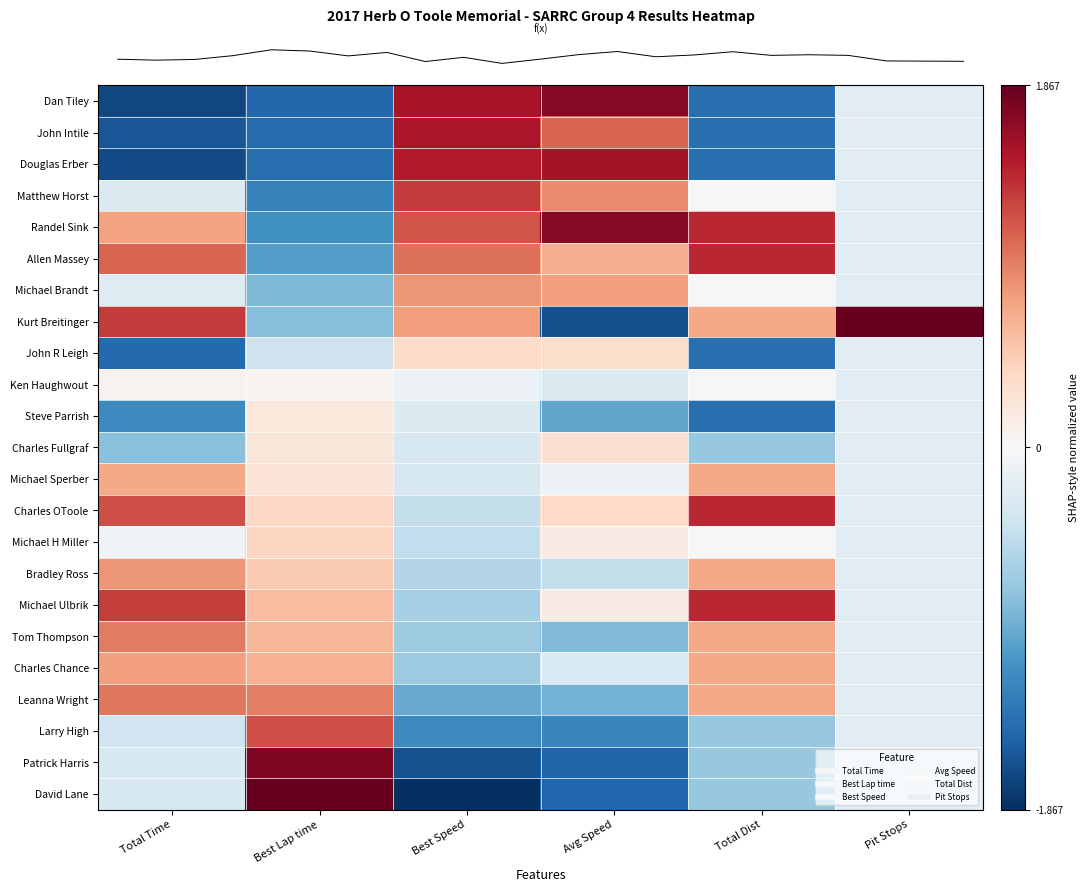

What is the spread (max minus min) of values at Avg Speed?

3.4